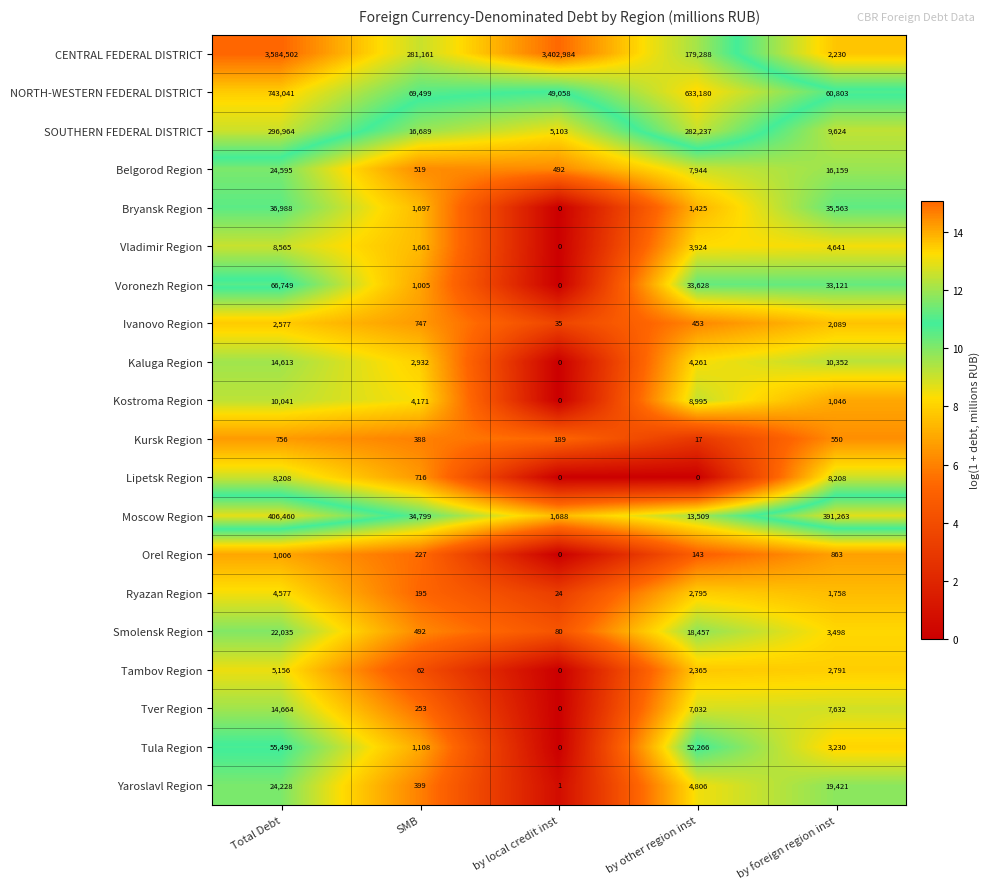

Where is Moscow Region nearest to the value 204074?

SMB